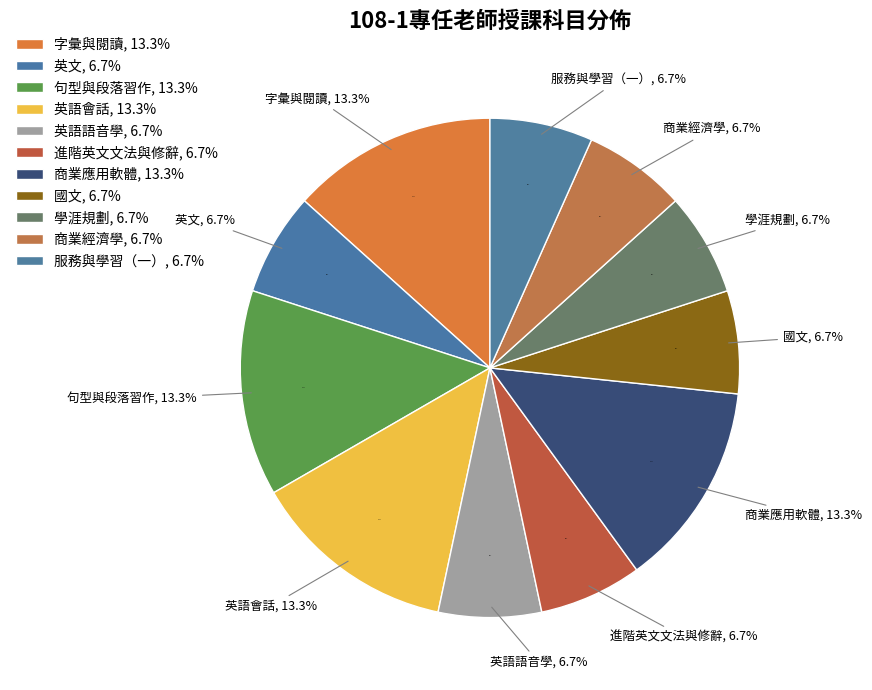

Which slice is the smallest?

英文